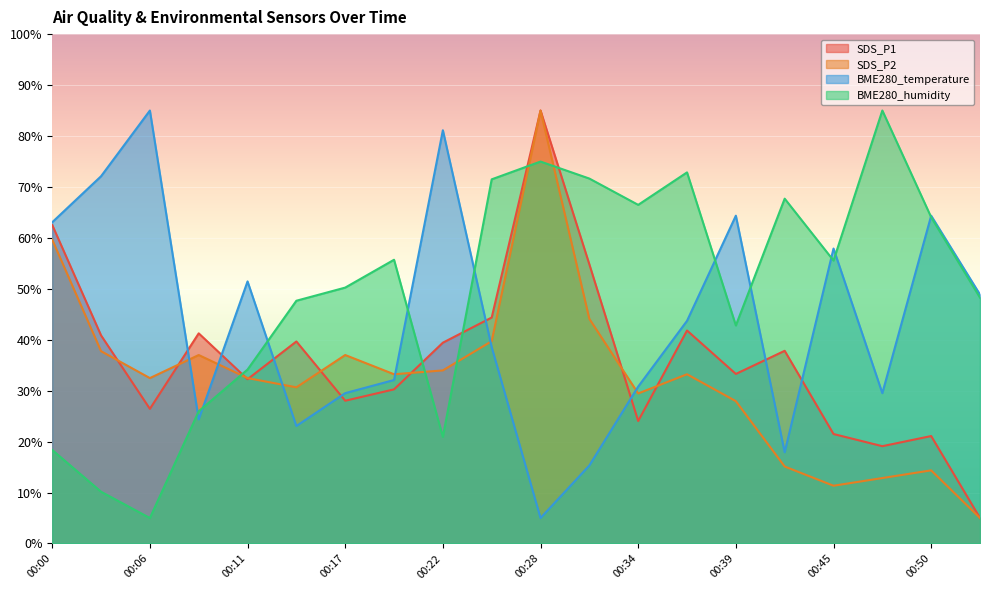

Which series ends up on top after the final intersection of BME280_temperature and SDS_P2?

BME280_temperature